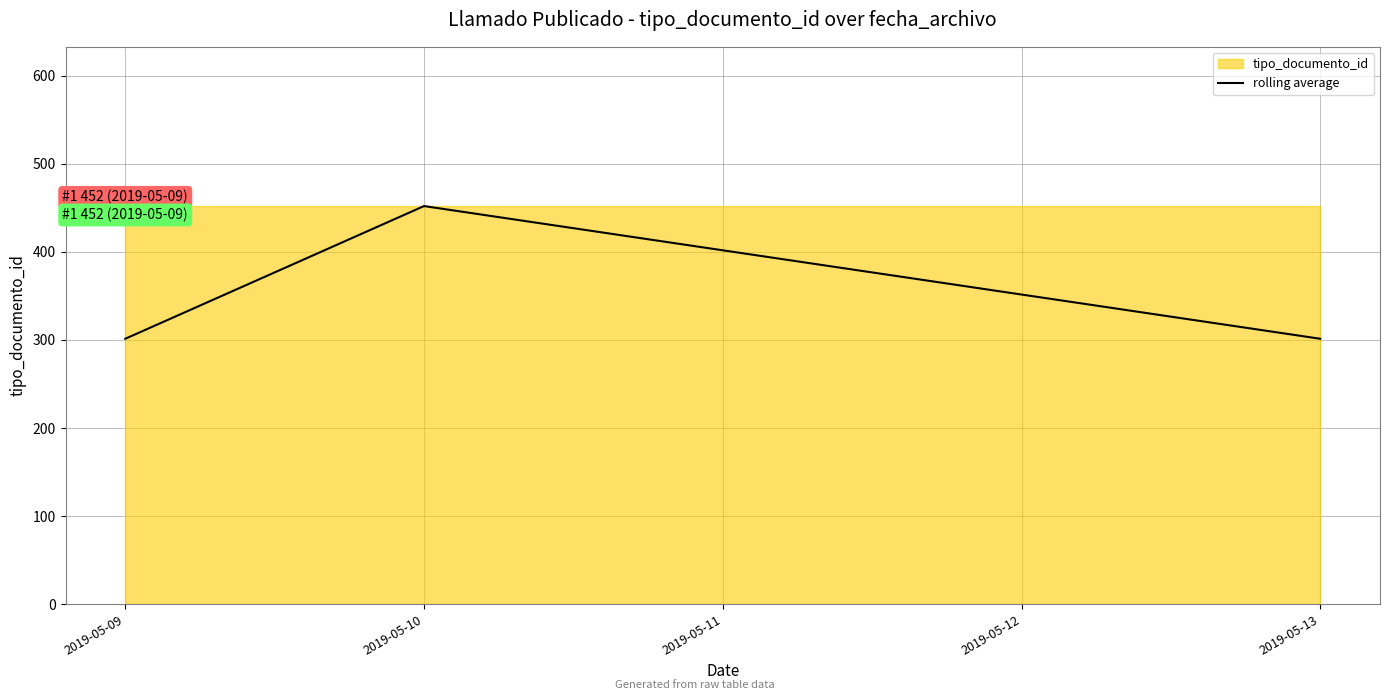

Which has a higher value, 2019-05-10 or 2019-05-09?

2019-05-10